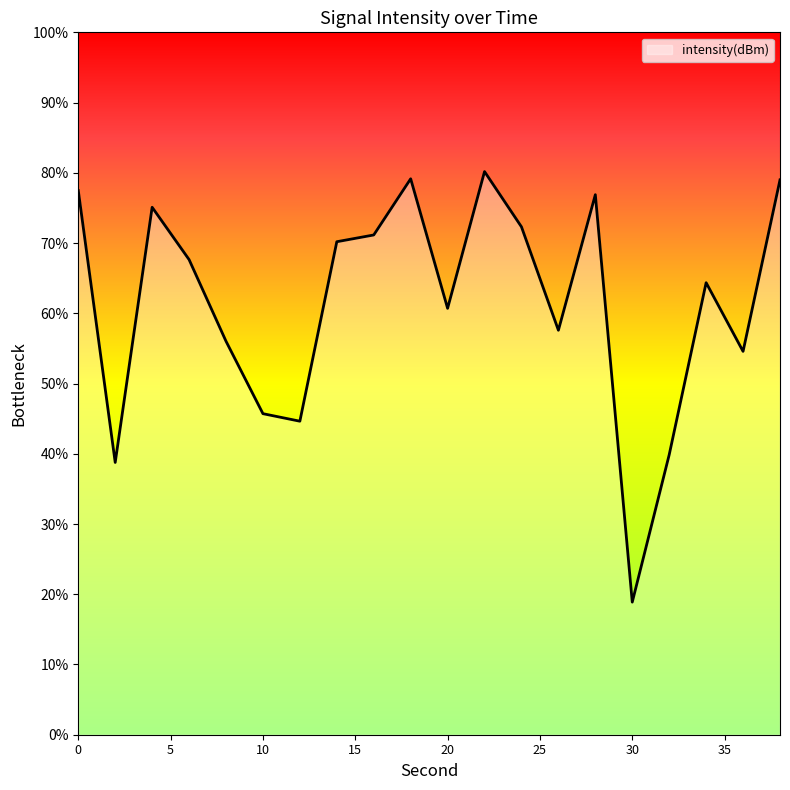

Does the chart have visible grid lines?

No